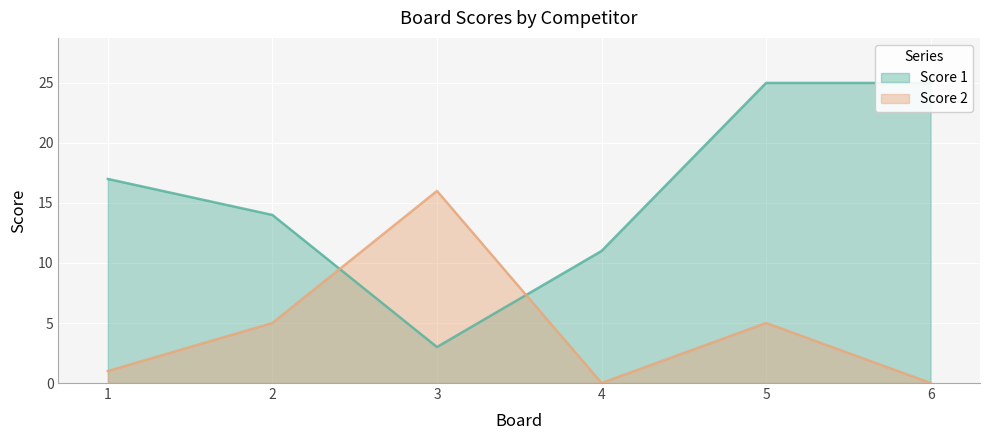

What is the spread (max minus min) of values at 4?

11